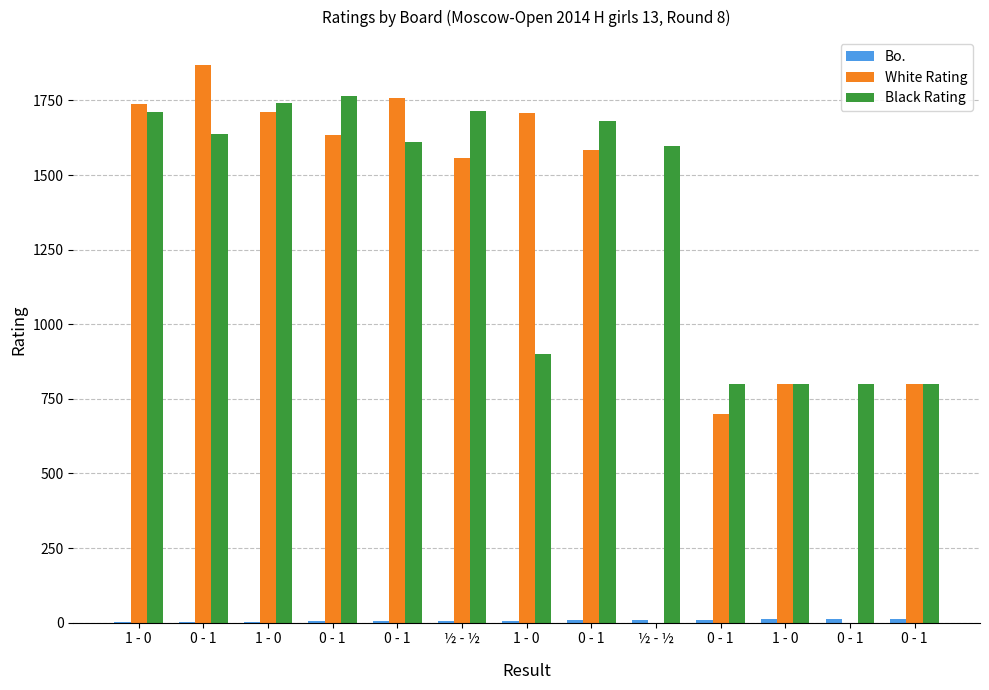

At which label is White Rating closest to 934?

1 - 0